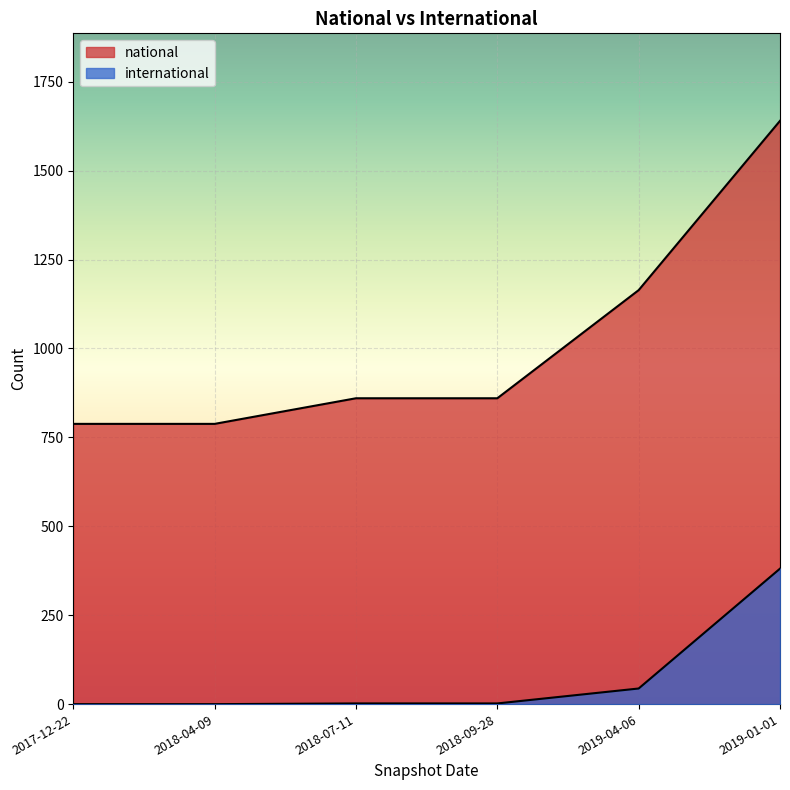

Which series has the widest spread of values?

national